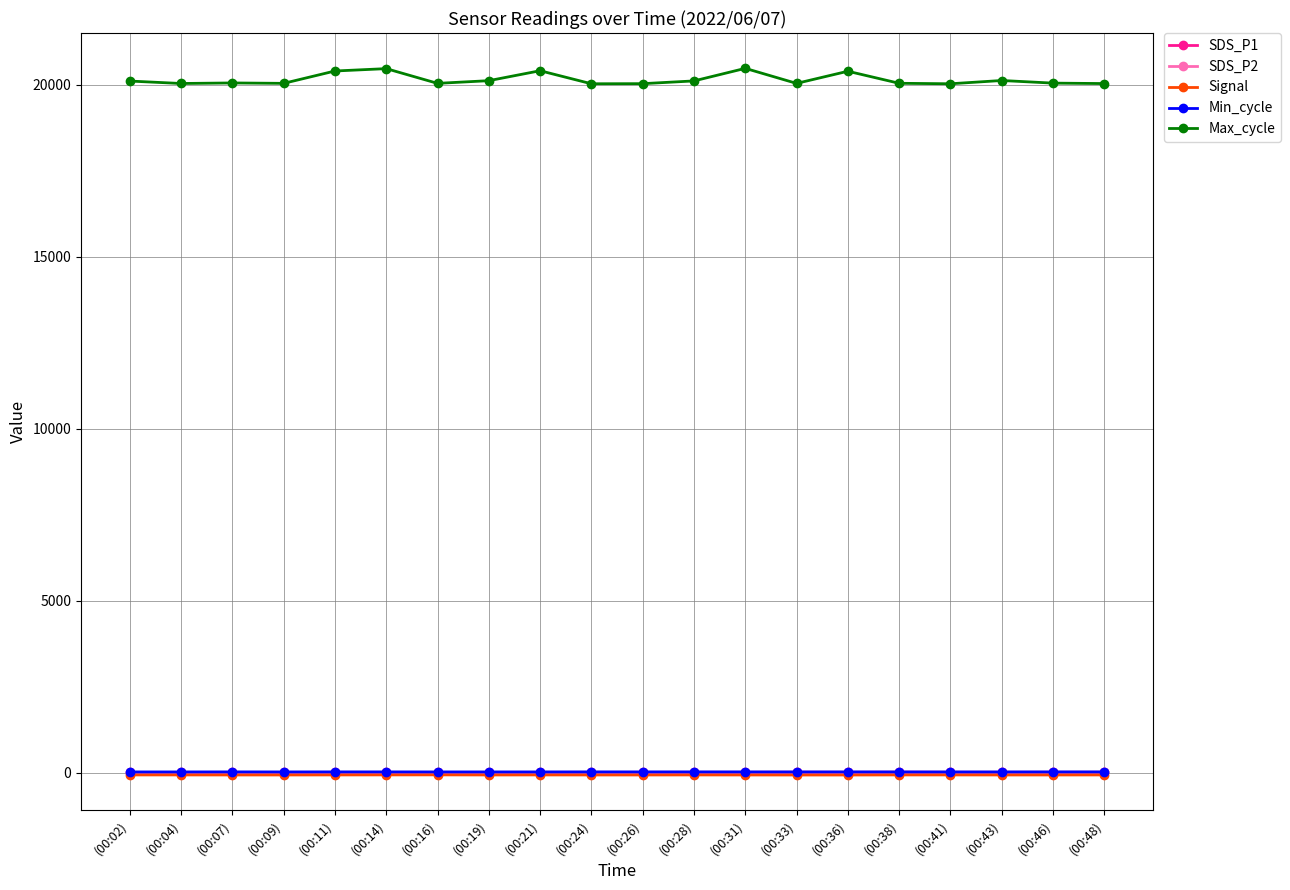

What is the spread (max minus min) of values at (00:16)?

20093.0